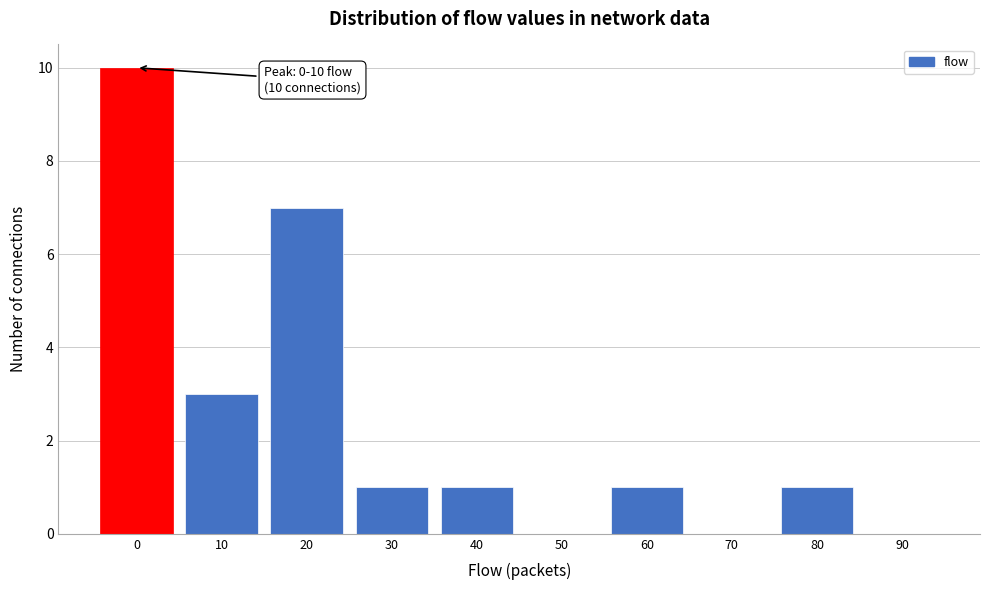

Reading left to right, list all the values displayed in this chart.

0=10	10=3	20=7	30=1	40=1	50=0	60=1	70=0	80=1	90=0